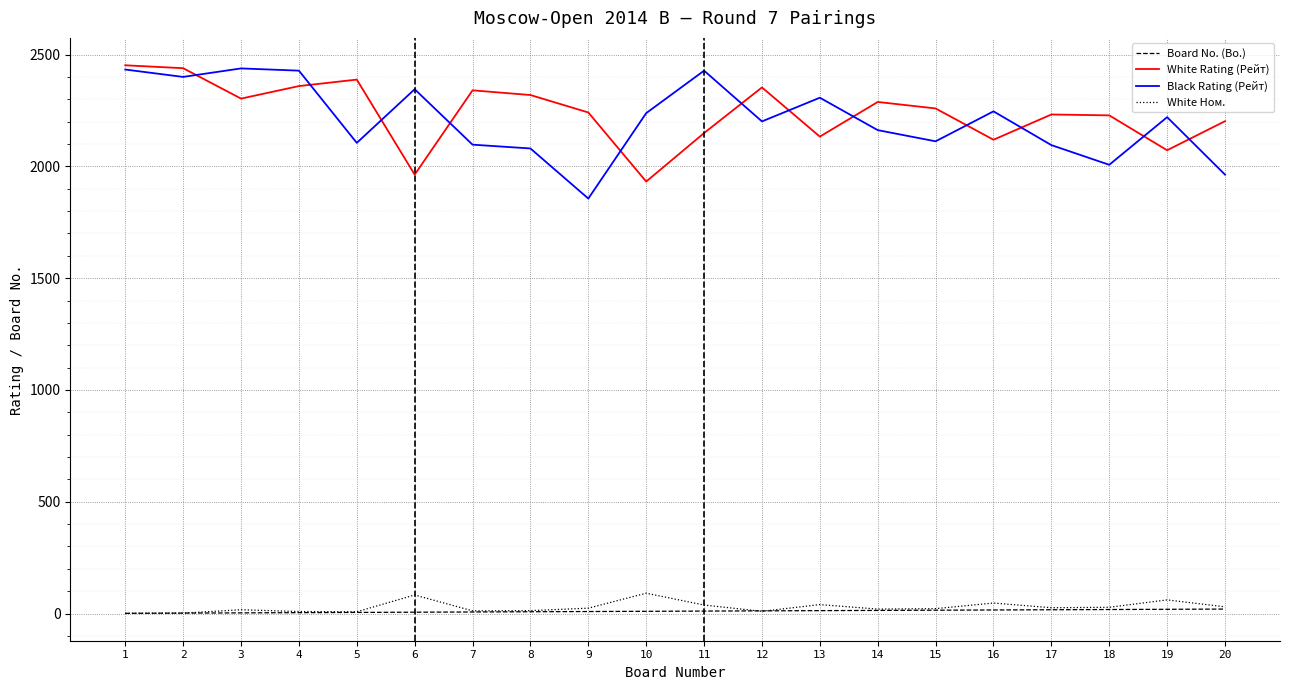

Which series changed the most between 9 and 12?

Black Rating (Рейт)